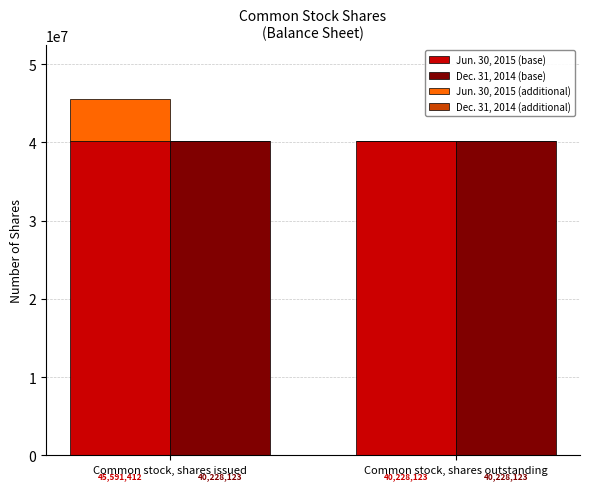

Is it true that Dec. 31, 2014 (base) equals 17356451 at Common stock, shares issued?

False